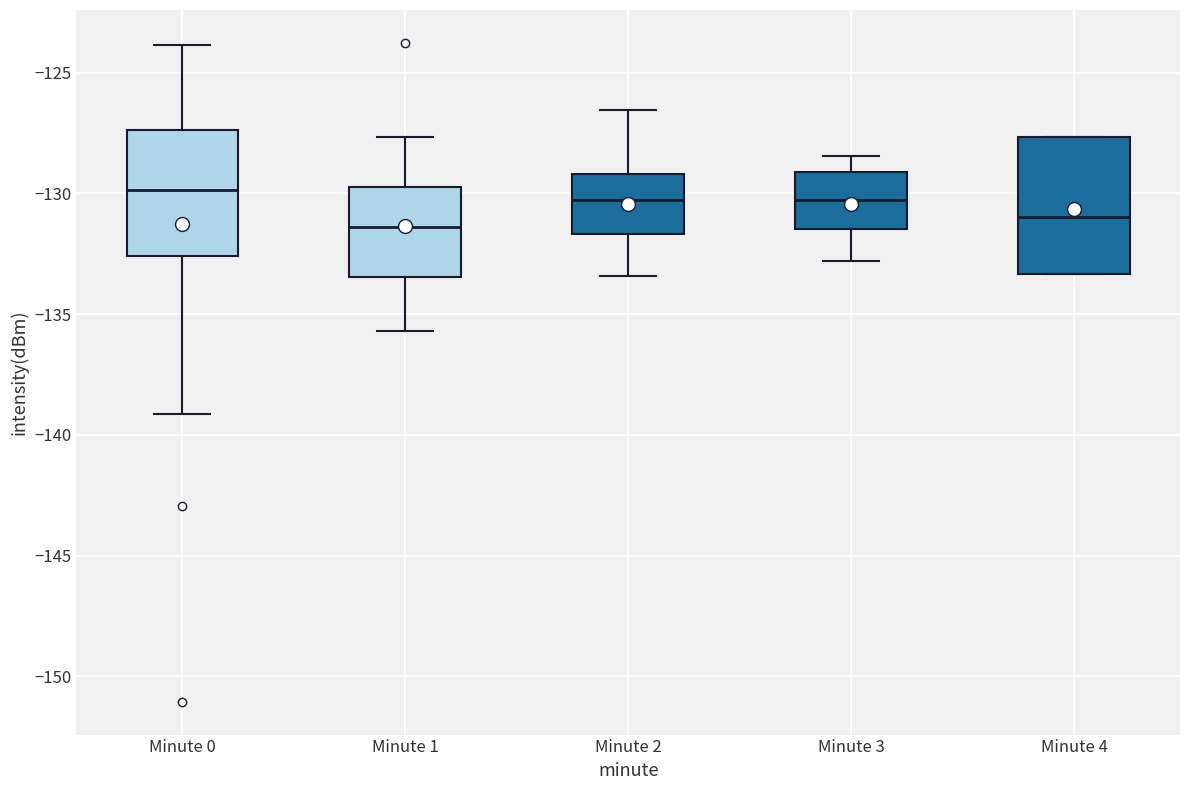

Reading left to right, transcribe this box plot: for each box, give where its median line is, the range the box spans, and where its two whiskers end, as read against the y-axis. The values are not printed on the chart, so give them approximately, as read against the axis.

Minute 0: median -130.0, box -132.5 to -127.5, whiskers -139.0 to -124.0
Minute 1: median -131.5, box -133.5 to -129.5, whiskers -135.5 to -127.5
Minute 2: median -130.5, box -131.5 to -129.0, whiskers -133.5 to -126.5
Minute 3: median -130.5, box -131.5 to -129.0, whiskers -133.0 to -128.5
Minute 4: median -131.0, box -133.5 to -127.5, whiskers -133.5 to -127.5